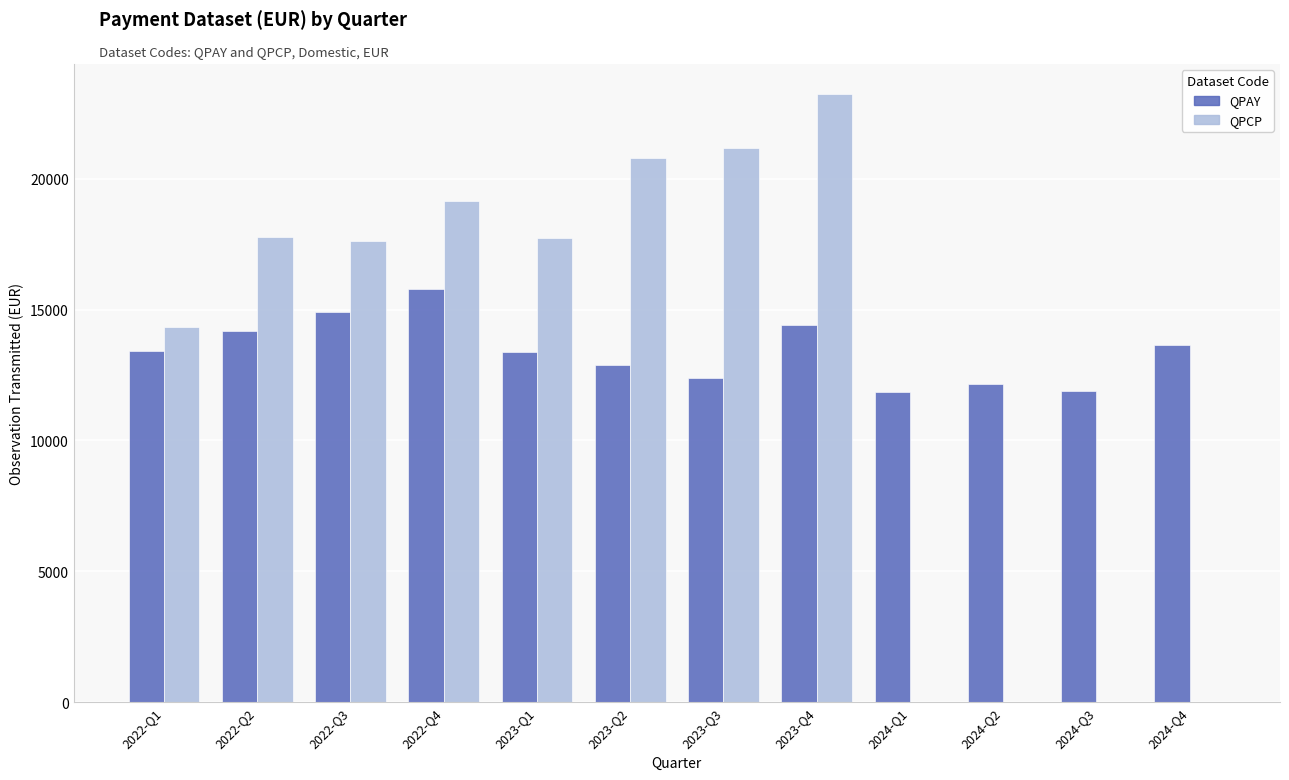

Which category has the highest value across all series?

2023-Q4